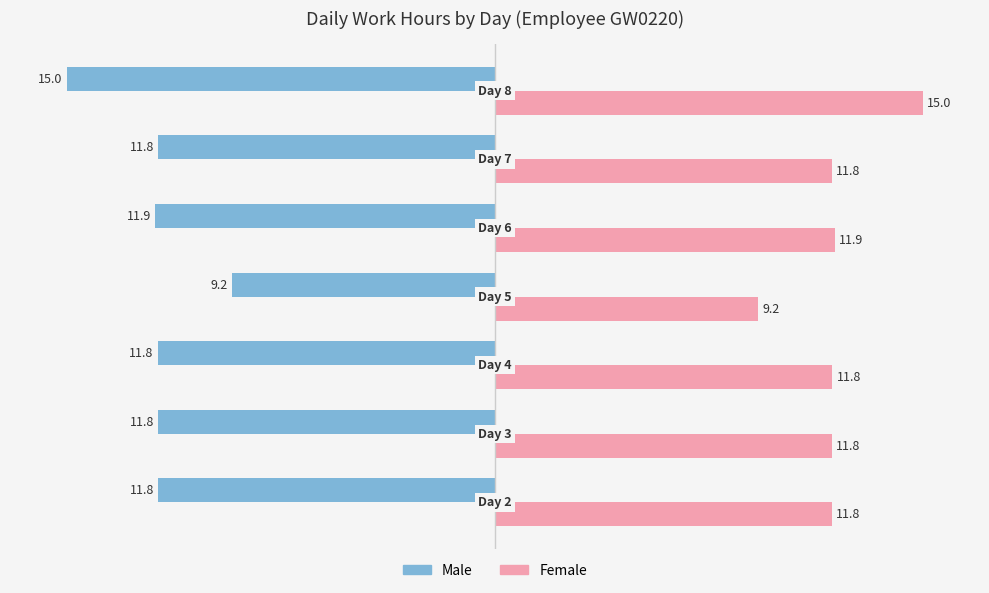

Which series has the largest total across all categories?

Female